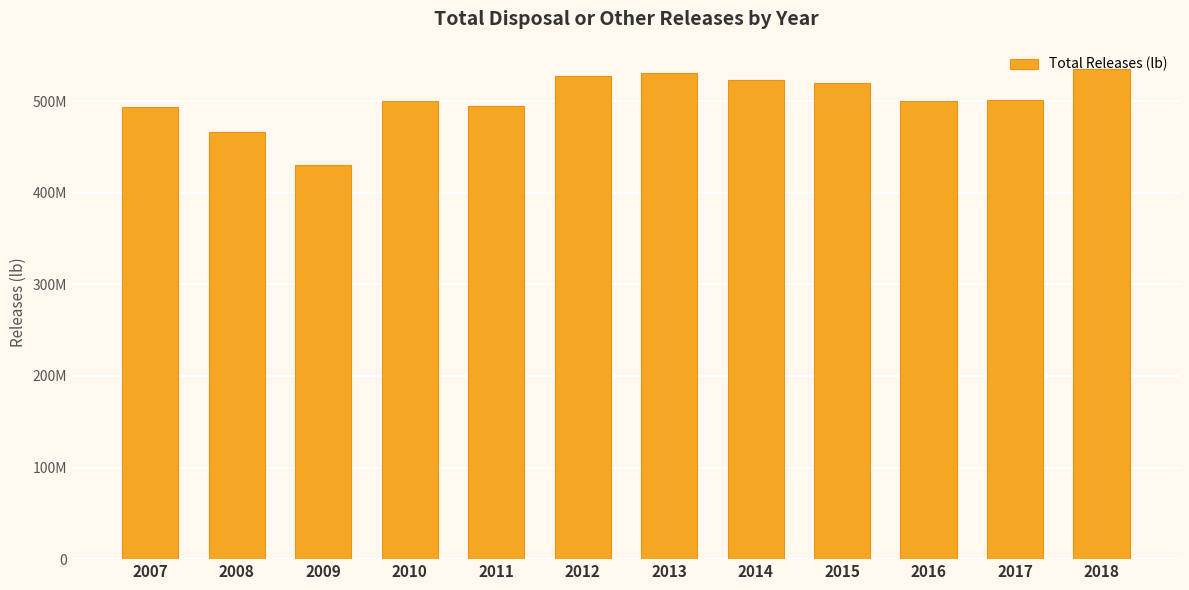

Is it true that the value at 2007 is 493802226.0?

True